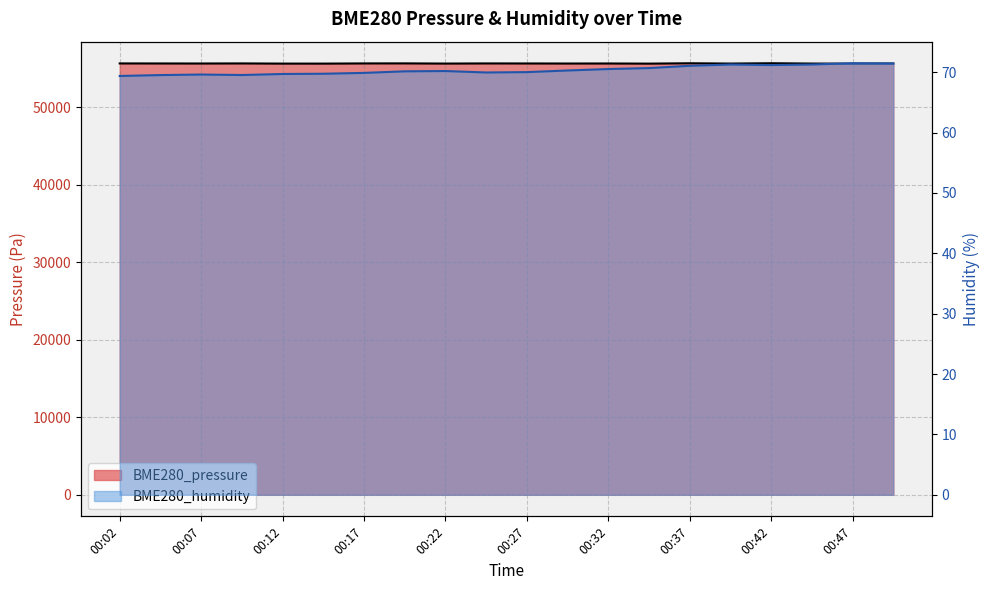

True or false: BME280_humidity has a value of 70.0 at 00:24.

True